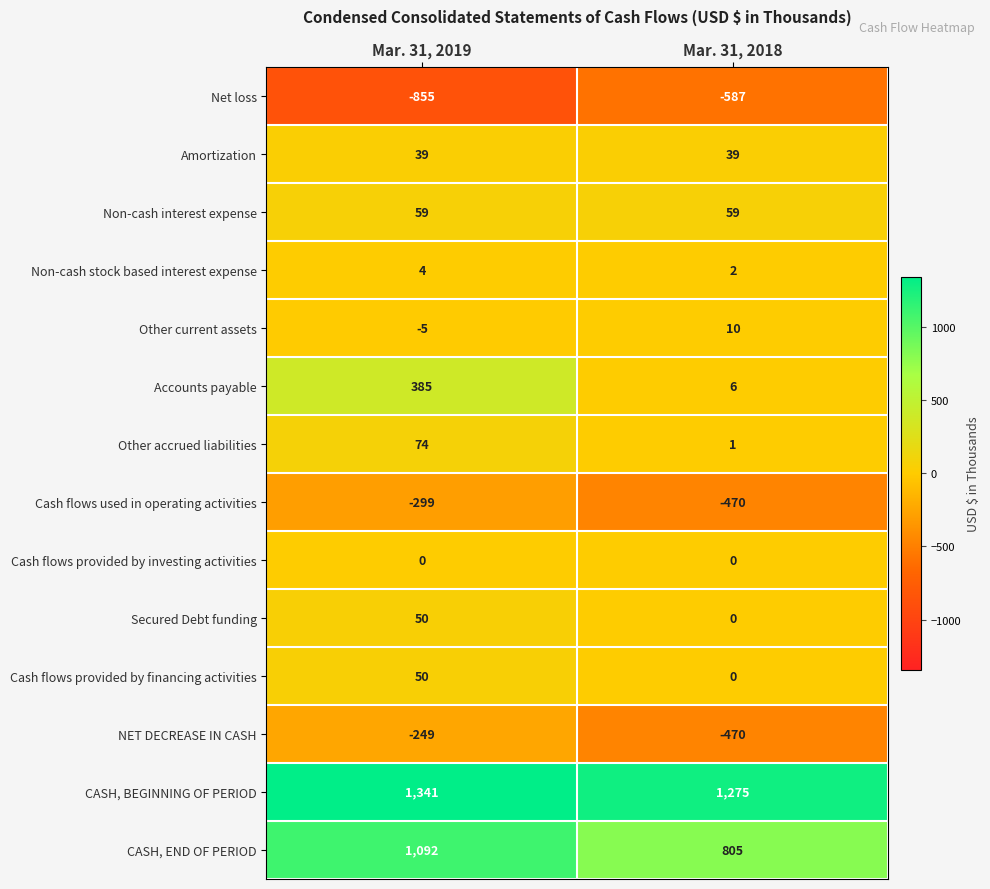

What is the average value of the Net loss series?

-721